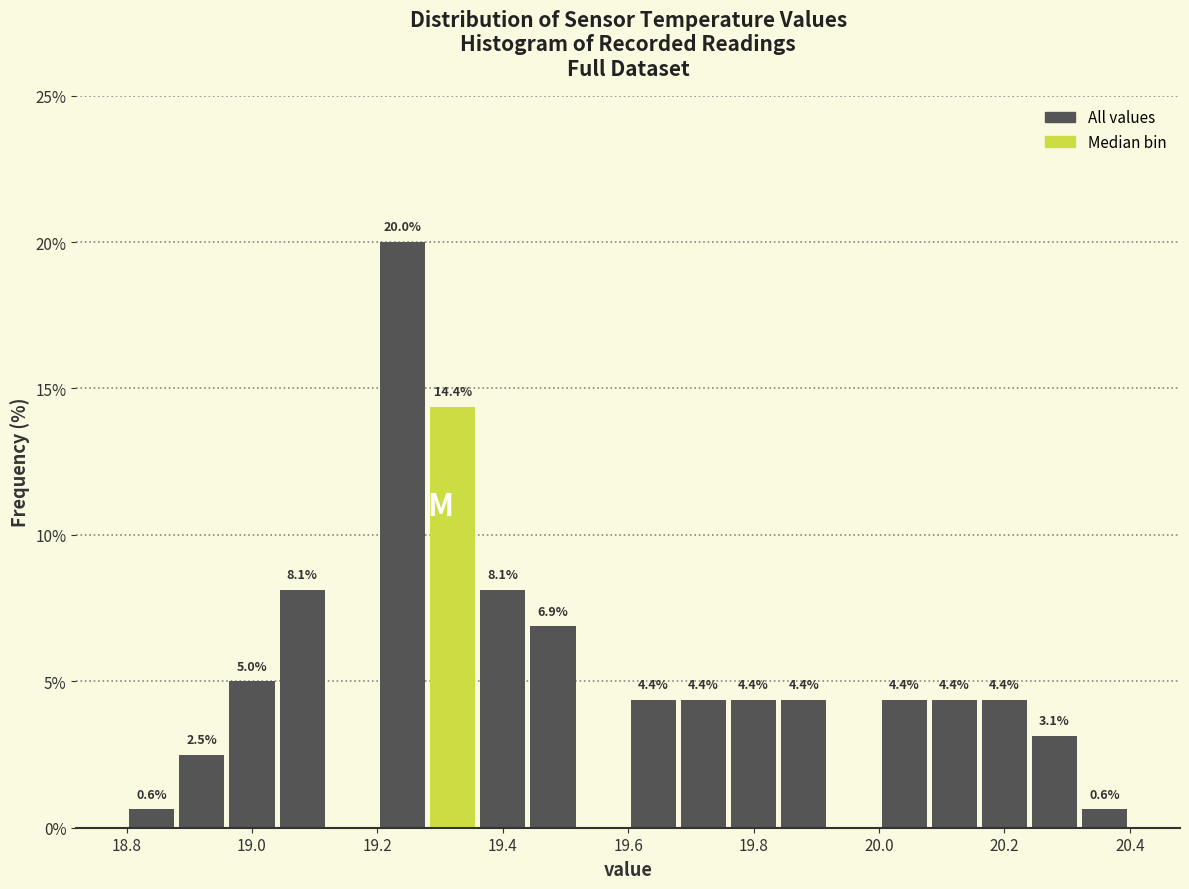

Over which range of the x-axis is the bar tallest?

19.20 to 19.28